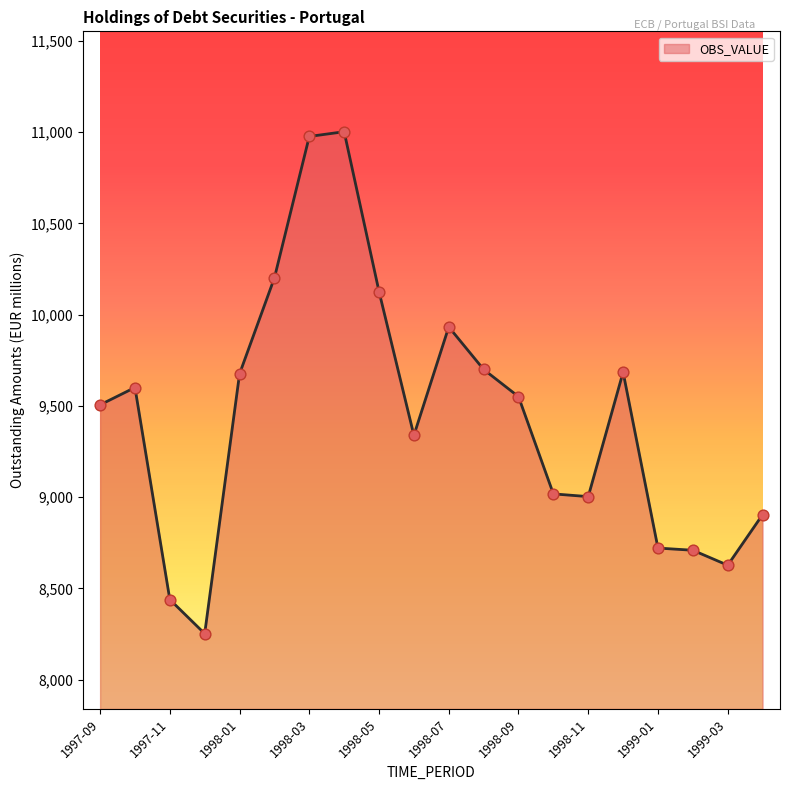

What is the maximum value shown in the chart?

11003